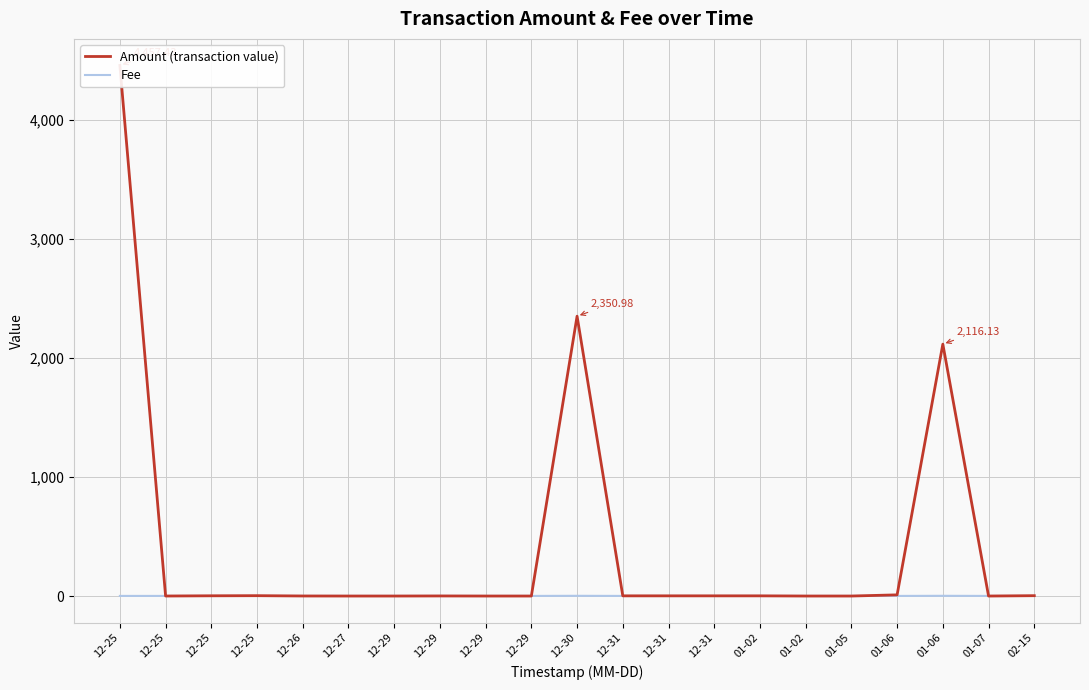

Which series has the largest range (max minus min)?

Amount (transaction value)